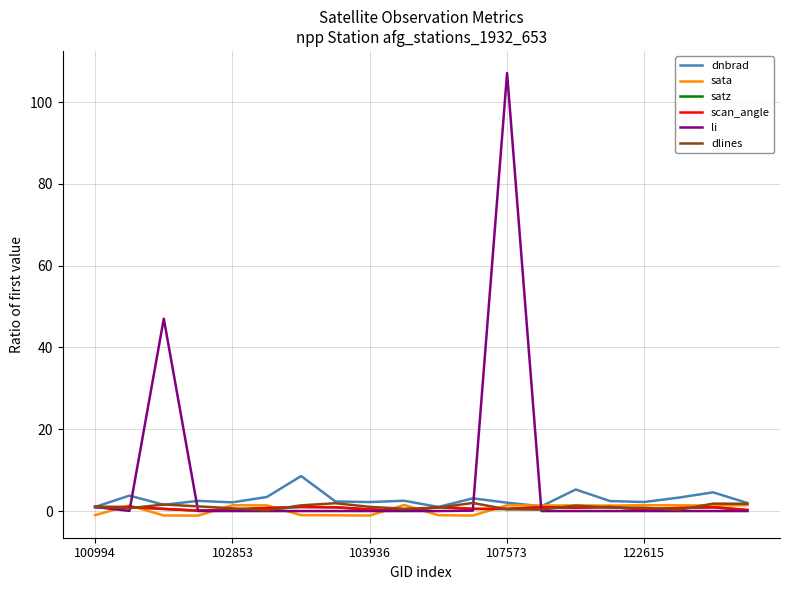

What is the greatest value displayed?

107.1